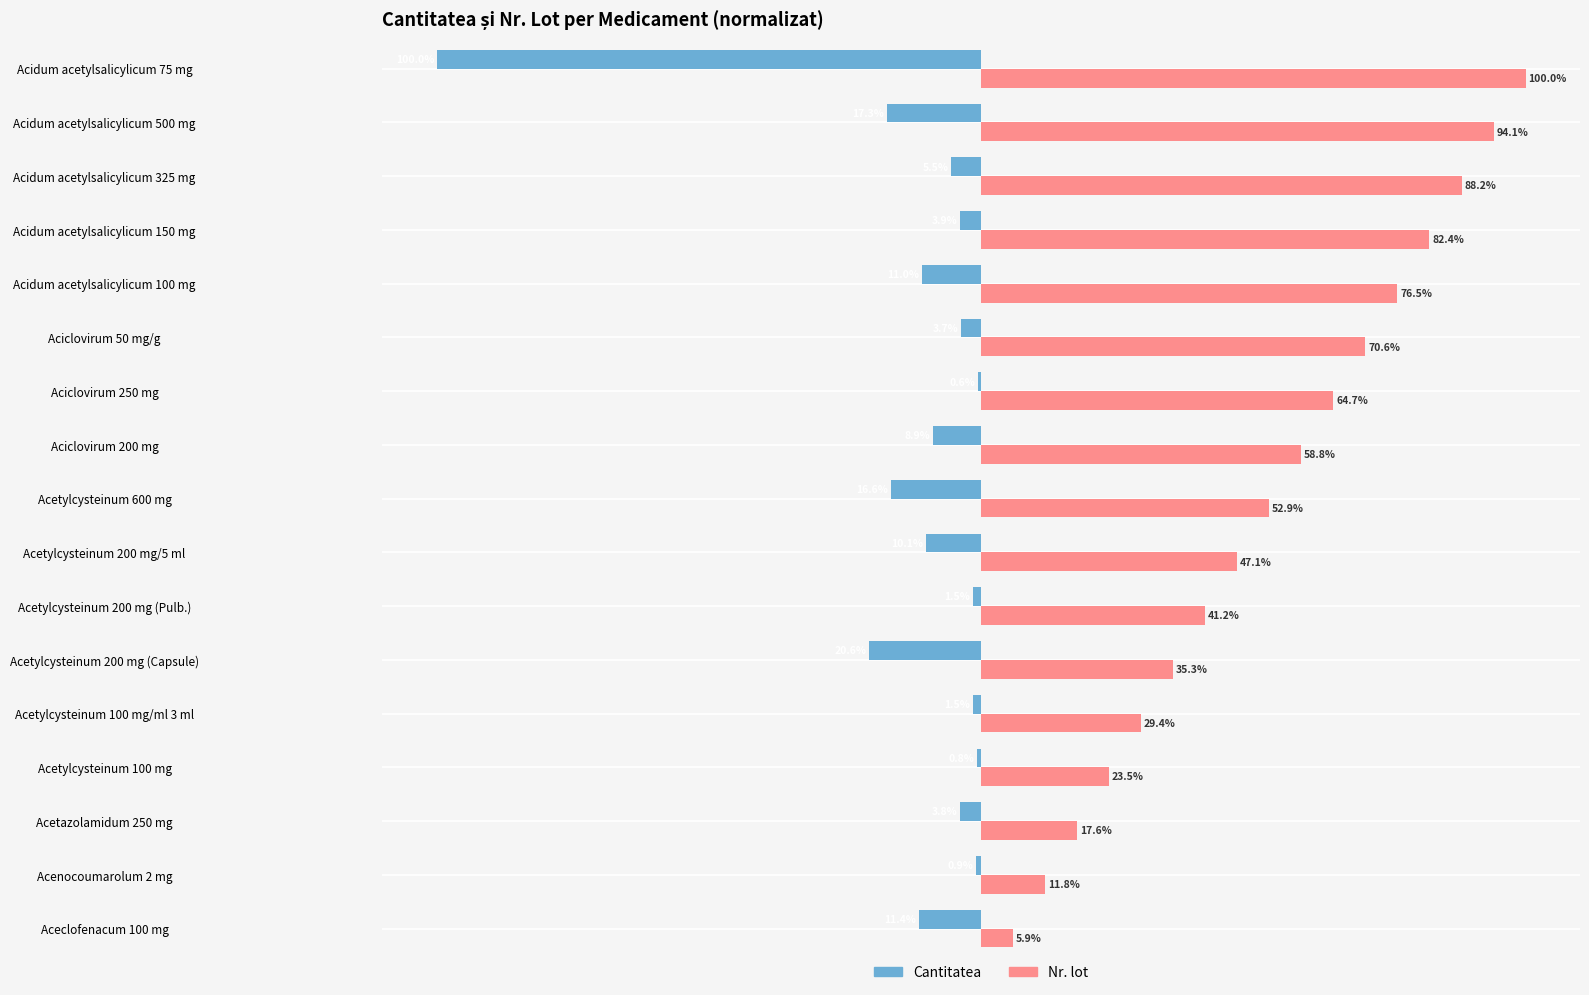

Between Aceclofenacum 100 mg and Acetylcysteinum 100 mg, which series saw the biggest shift?

Nr. lot